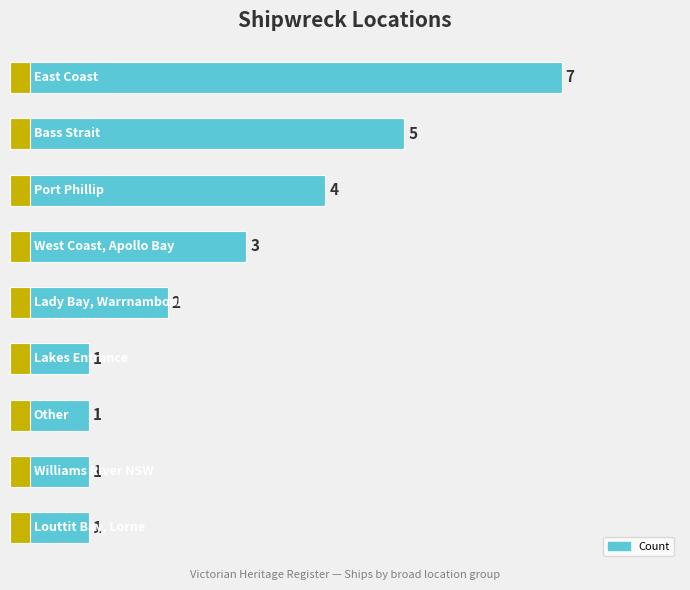

Reading left to right, extract all data points from this chart.

0=7	1=5	2=4	3=3	4=2	5=1	6=1	7=1	8=1